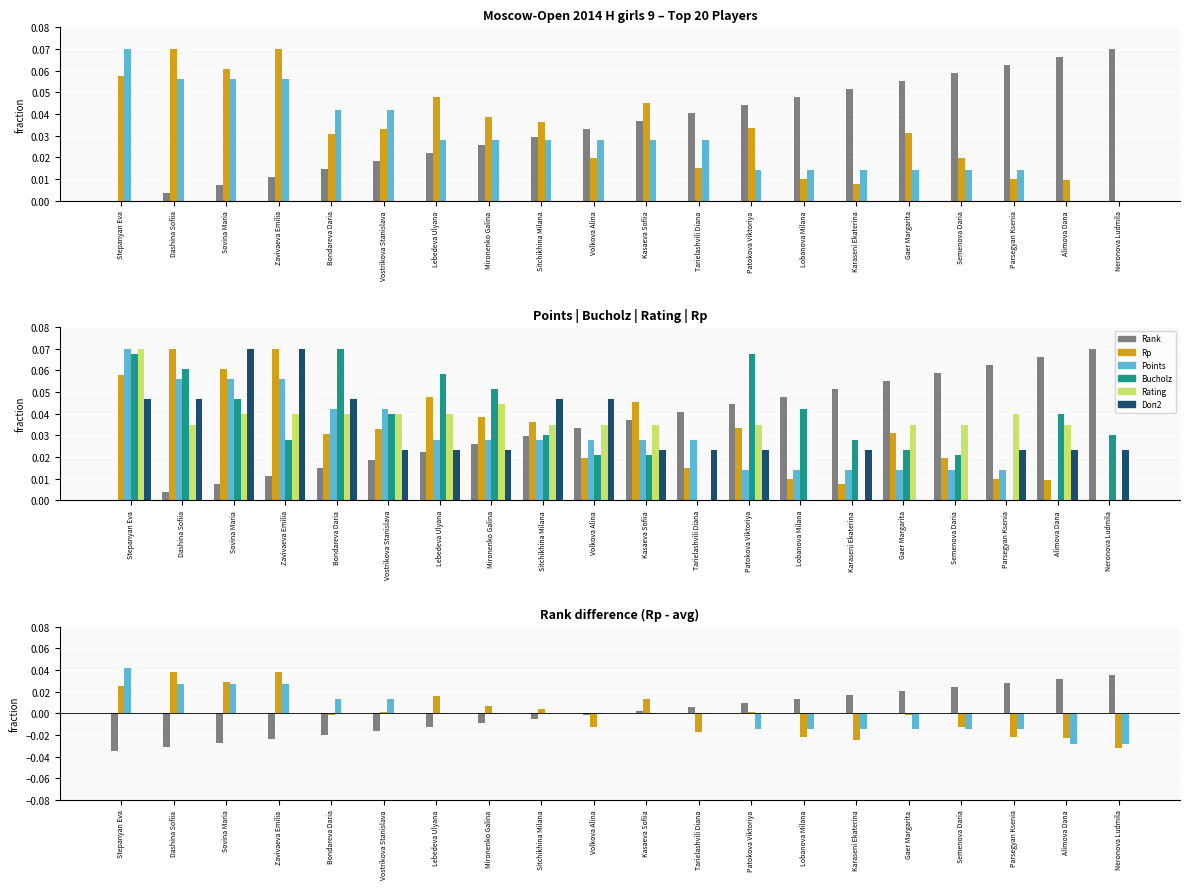

How many values in the Rank series exceed 0?

10